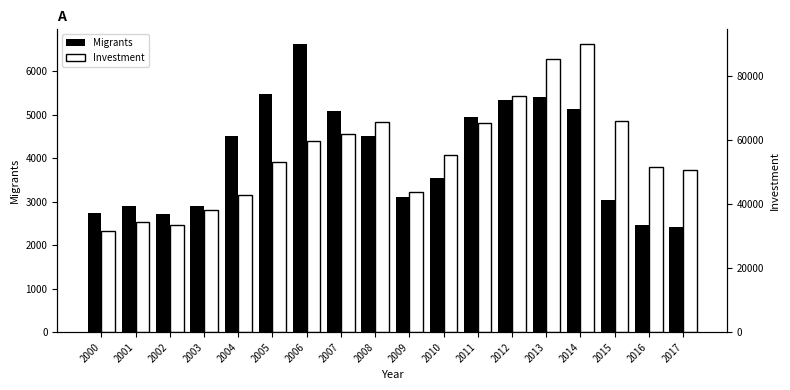

Rank the categories by Migrants value from highest to lowest.

2006, 2005, 2013, 2012, 2014, 2007, 2011, 2008, 2004, 2010, 2009, 2015, 2001, 2003, 2000, 2002, 2016, 2017